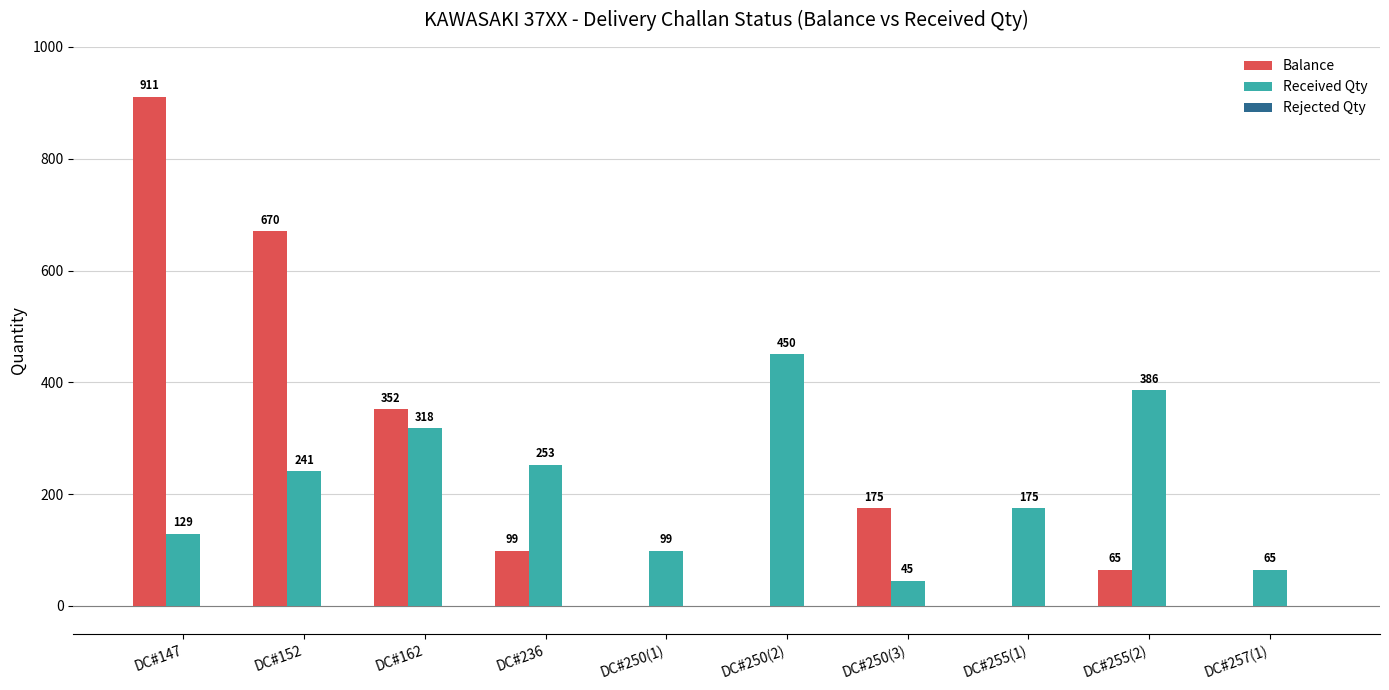

How many groups of bars are there?

10